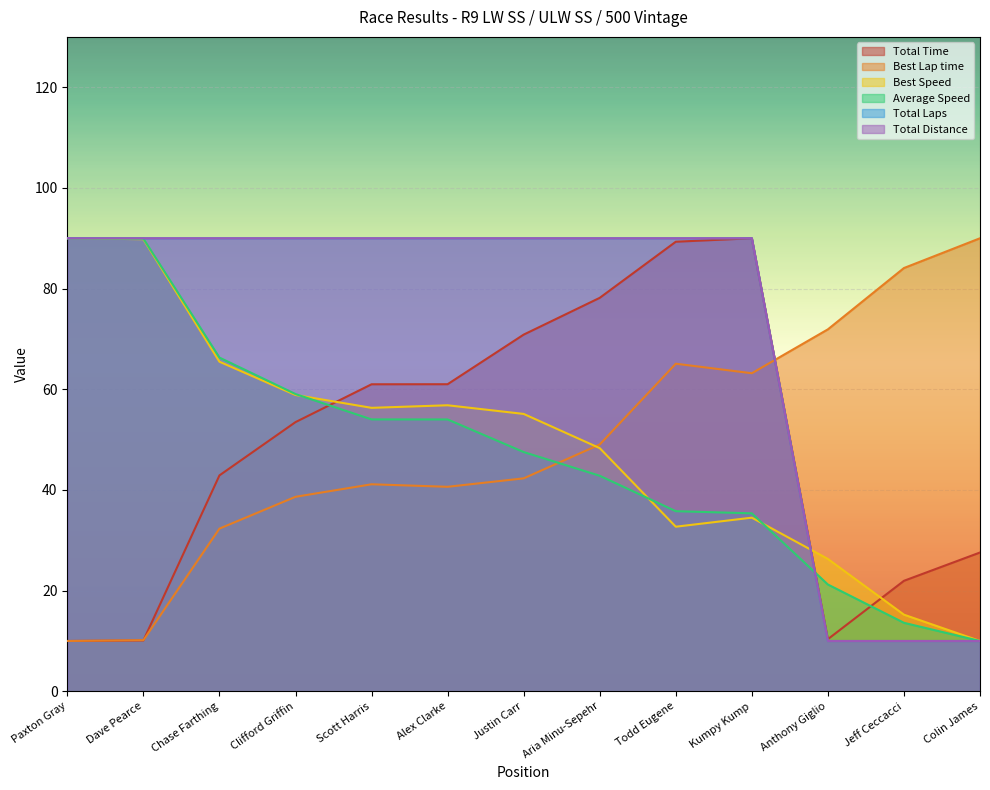

What is the difference between the maximum and minimum values in the Best Speed series?

80.0